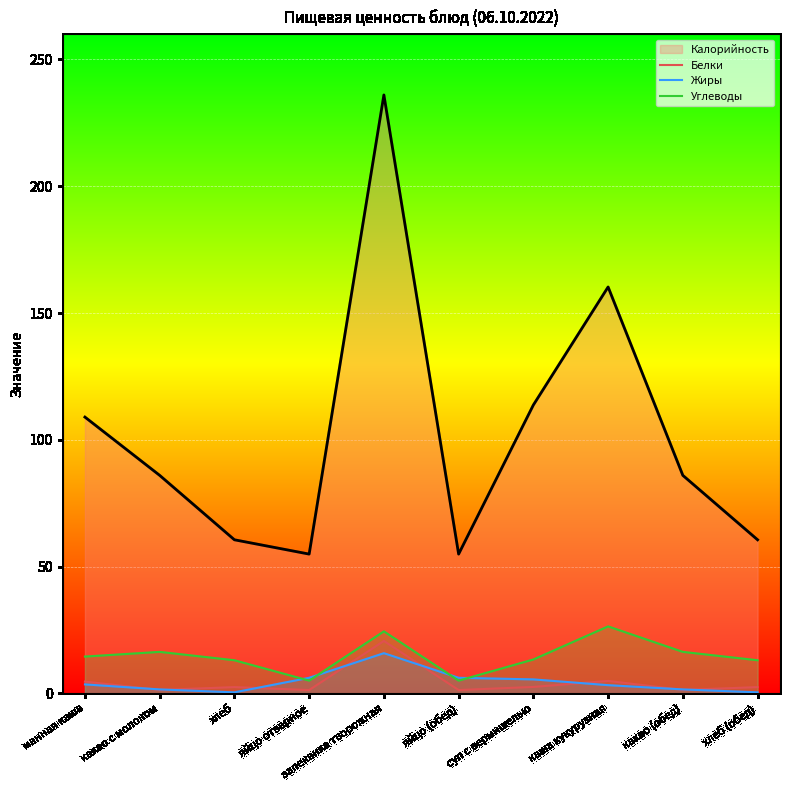

What is the average value of the Жиры series?

4.5